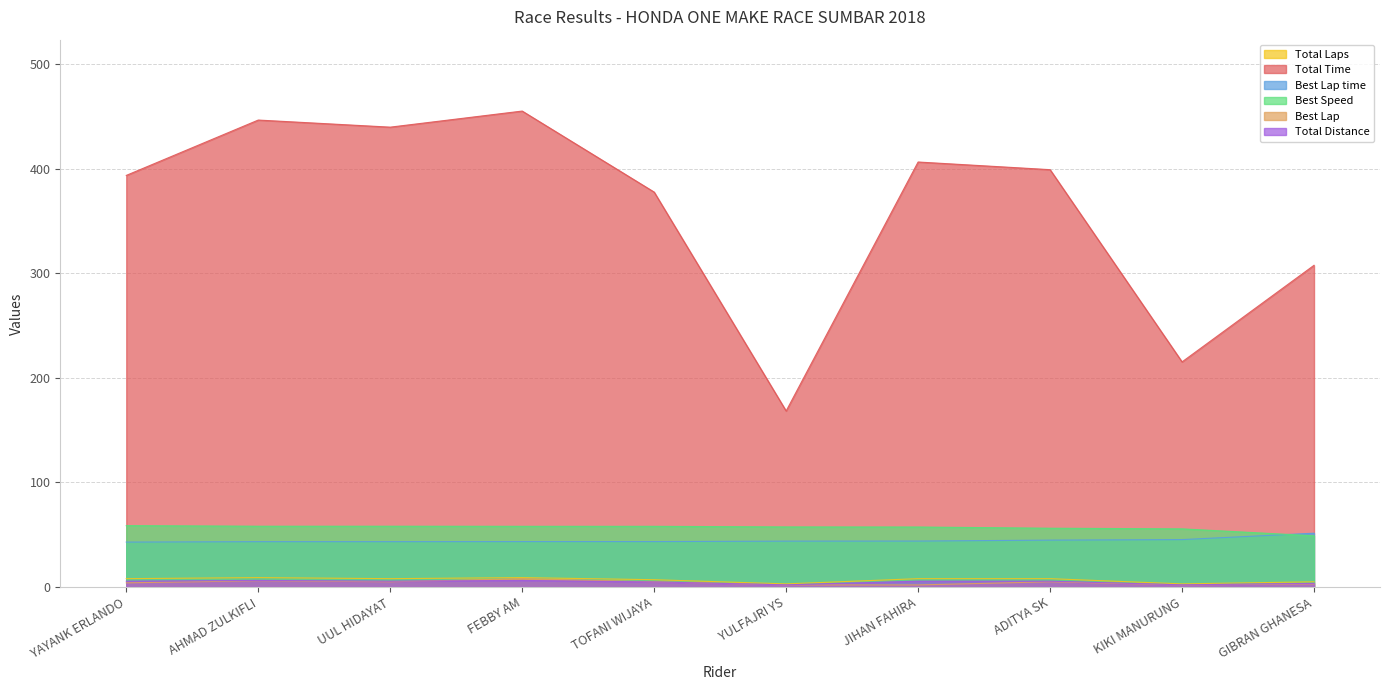

True or false: Best Lap time and Total Distance cross at least once.

False